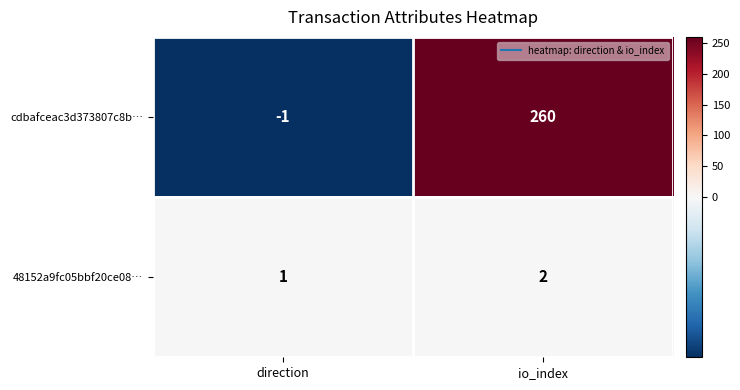

Which series changed the most between direction and io_index?

cdbafceac3d373807c8b…